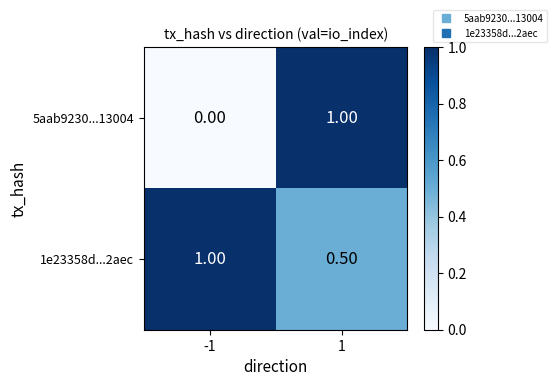

Between -1 and 1, which series saw the biggest shift?

5aab9230...13004